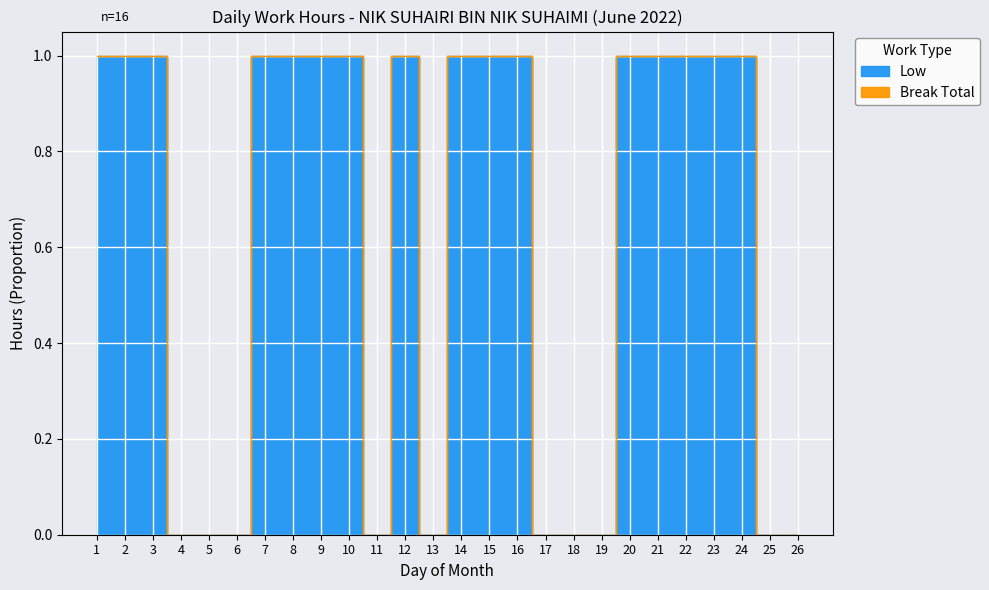

What is the difference between the maximum and minimum values?

1